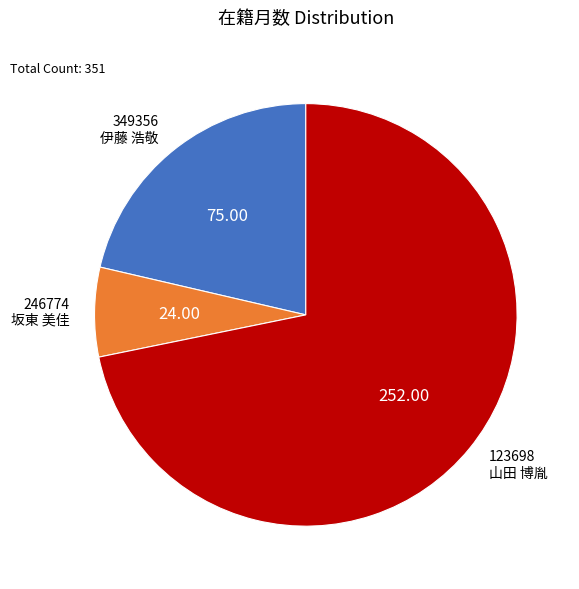

What is the majority slice?

123698 山田 博胤